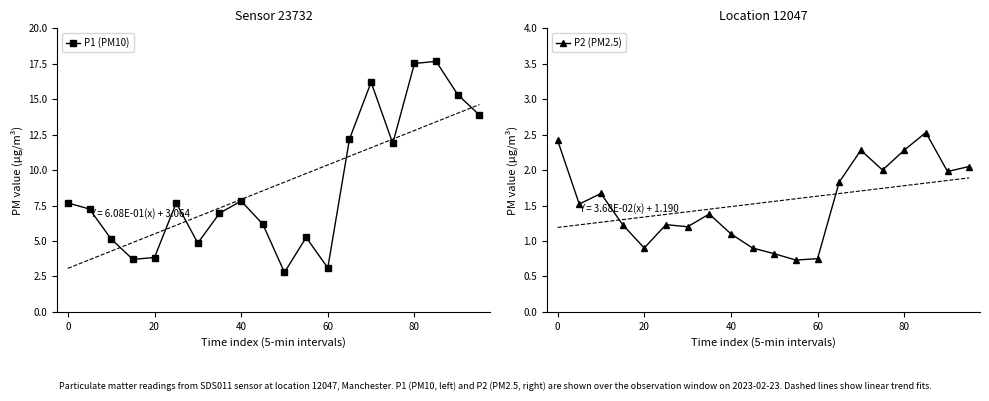

The P2 (PM2.5) series shows 1.3 at 20. True or false?

False